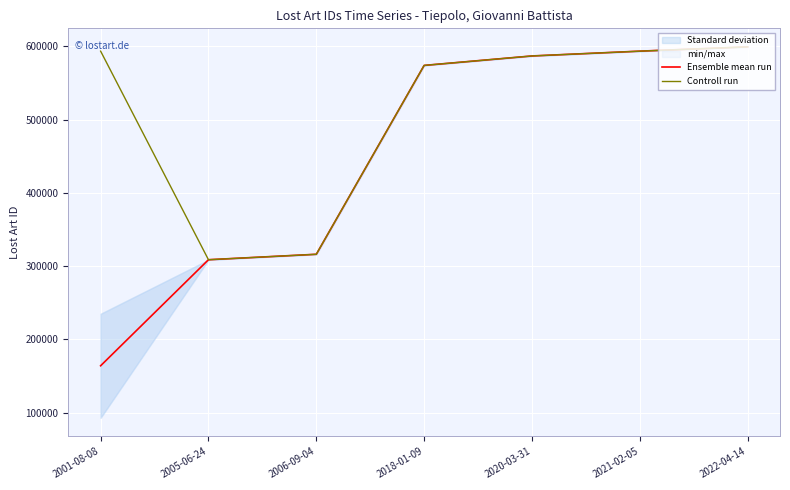

What position from the left is 2021-02-05?

6